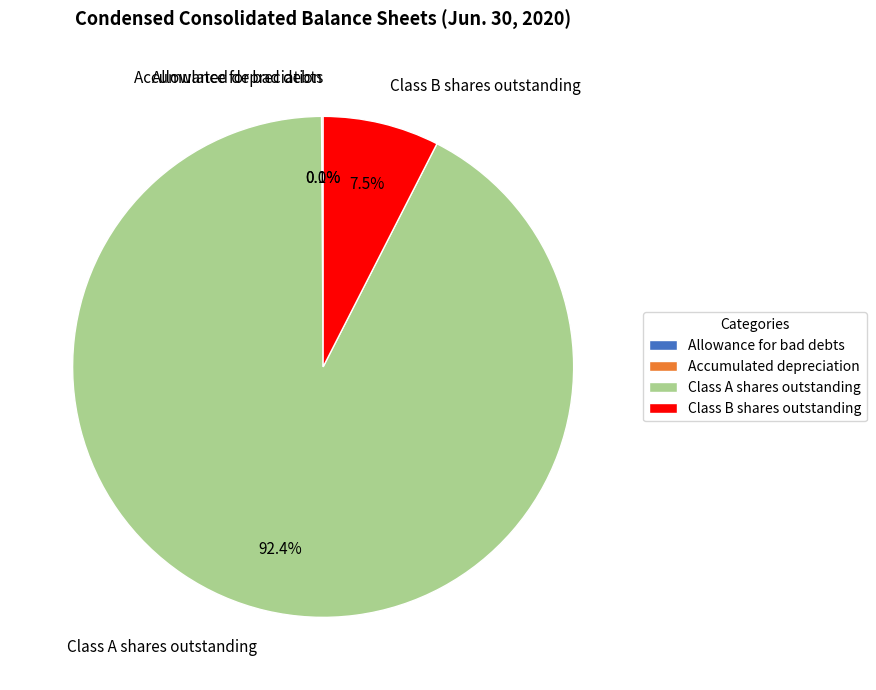

True or false: Class A shares outstanding accounts for 92% of the total.

True